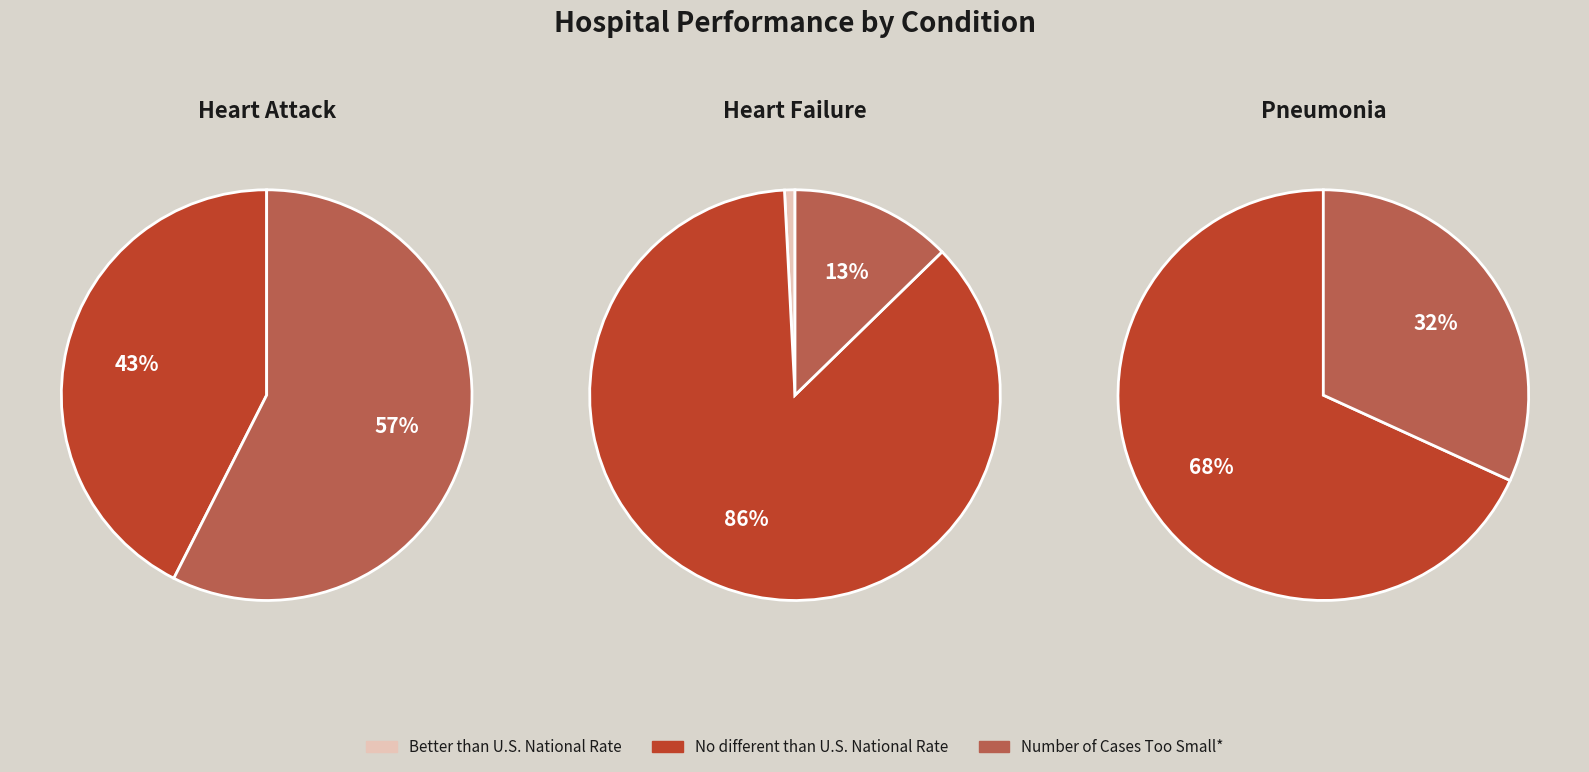

True or false: 4 accounts for 16% of the total.

False